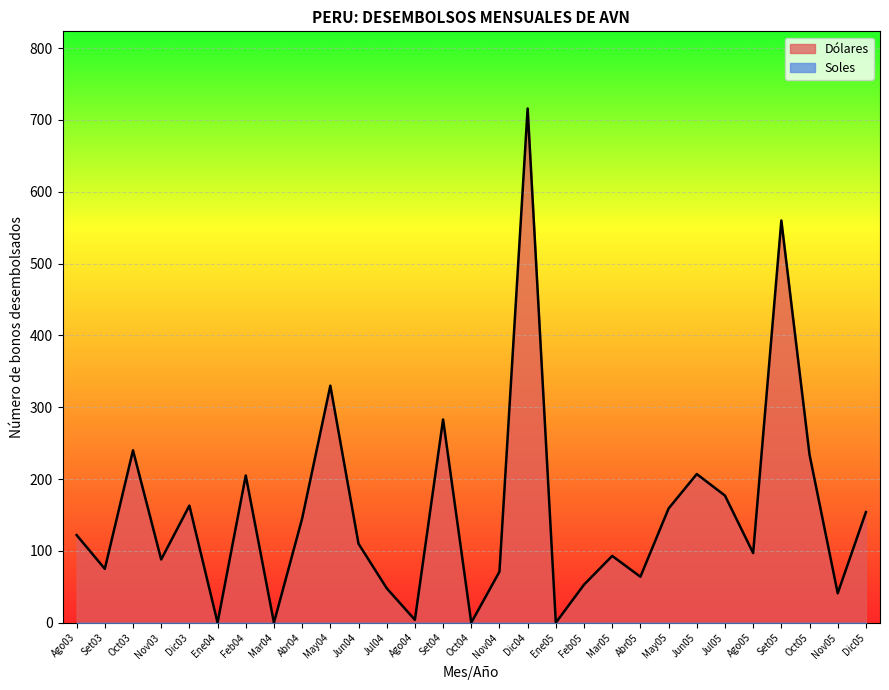

What is the difference between the maximum and minimum values?

716